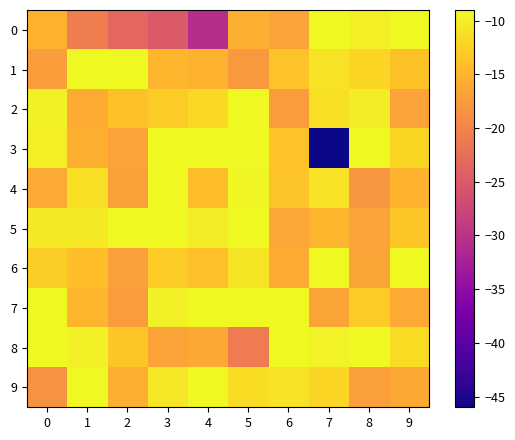

Reading left to right, transcribe all the data shown in this chart.

0: 0=-15.3	1=-20.6	2=-23.4	3=-25.0	4=-30.5	5=-15.6	6=-16.8	7=-9.0	8=-10.0	9=-9.0
1: 0=-17.2	1=-9.0	2=-9.0	3=-14.8	4=-15.2	5=-17.7	6=-13.7	7=-10.9	8=-12.1	9=-13.9
2: 0=-9.9	1=-15.8	2=-13.8	3=-12.9	4=-11.8	5=-9.0	6=-17.5	7=-11.1	8=-10.1	9=-16.9
3: 0=-9.9	1=-15.4	2=-16.7	3=-9.0	4=-9.0	5=-9.0	6=-13.7	7=-46.0	8=-9.0	9=-12.0
4: 0=-16.0	1=-11.3	2=-17.1	3=-9.0	4=-14.3	5=-9.2	6=-13.6	7=-11.0	8=-18.2	9=-15.2
5: 0=-10.4	1=-10.3	2=-9.0	3=-9.0	4=-10.0	5=-9.0	6=-16.4	7=-15.1	8=-16.9	9=-13.4
6: 0=-12.6	1=-14.1	2=-17.1	3=-13.0	4=-14.0	5=-10.7	6=-15.7	7=-9.0	8=-16.6	9=-9.0
7: 0=-9.0	1=-15.0	2=-17.4	3=-9.8	4=-9.0	5=-9.0	6=-9.0	7=-16.6	8=-13.0	9=-16.1
8: 0=-9.0	1=-9.7	2=-13.4	3=-16.7	4=-16.1	5=-20.9	6=-9.0	7=-9.5	8=-9.0	9=-11.6
9: 0=-18.5	1=-9.0	2=-15.5	3=-10.5	4=-9.0	5=-11.3	6=-11.0	7=-12.2	8=-17.2	9=-16.2